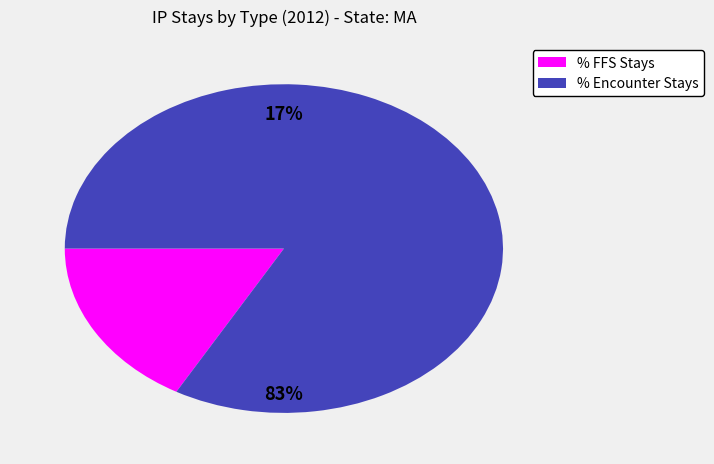

Which slice represents more than half of the pie?

% Encounter Stays